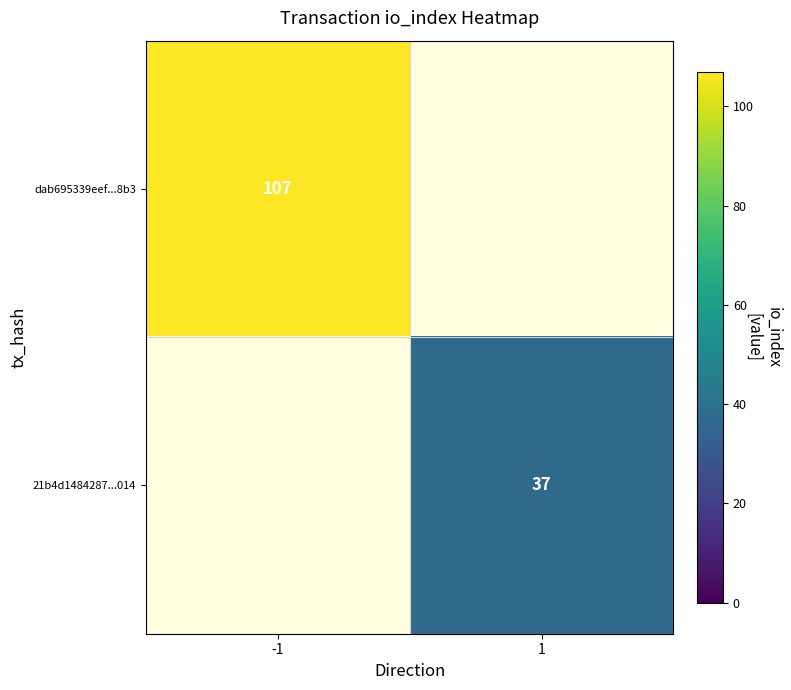

What is the maximum value shown in the chart?

107.0